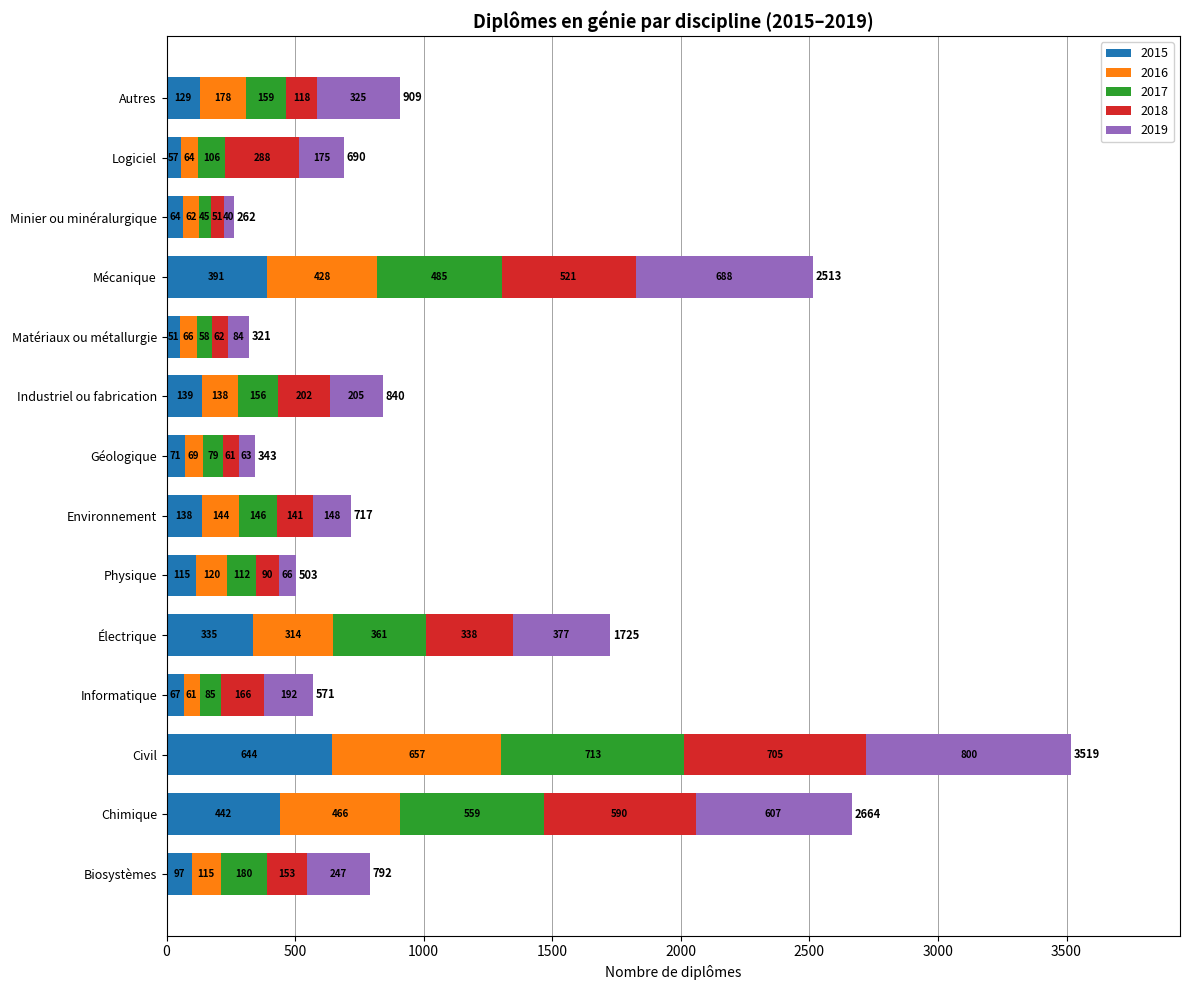

Is it true that 2015 equals 67 at Informatique?

True